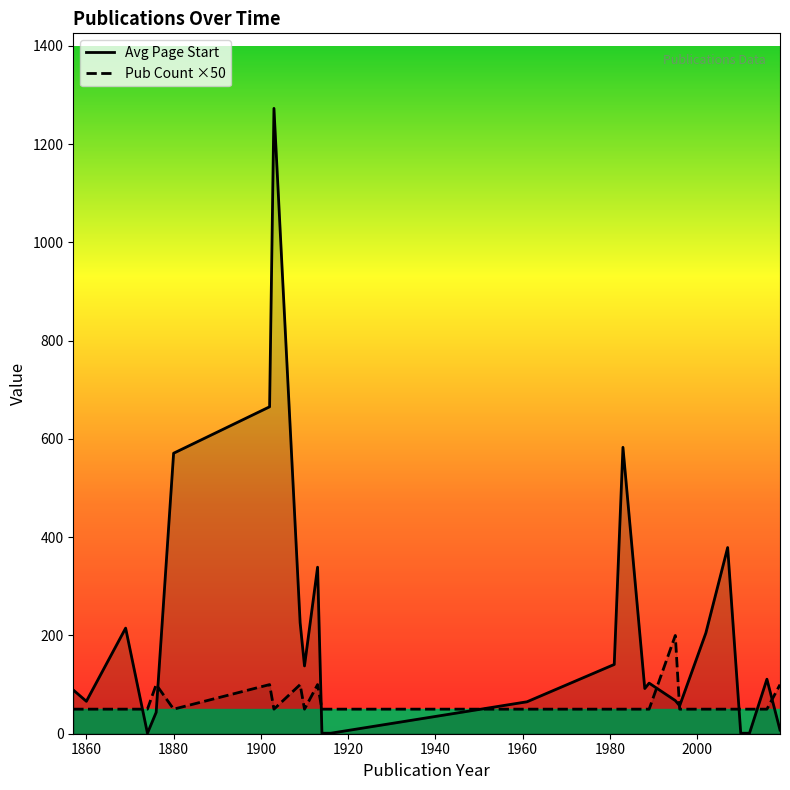

Which series has the largest range (max minus min)?

Avg Page Start